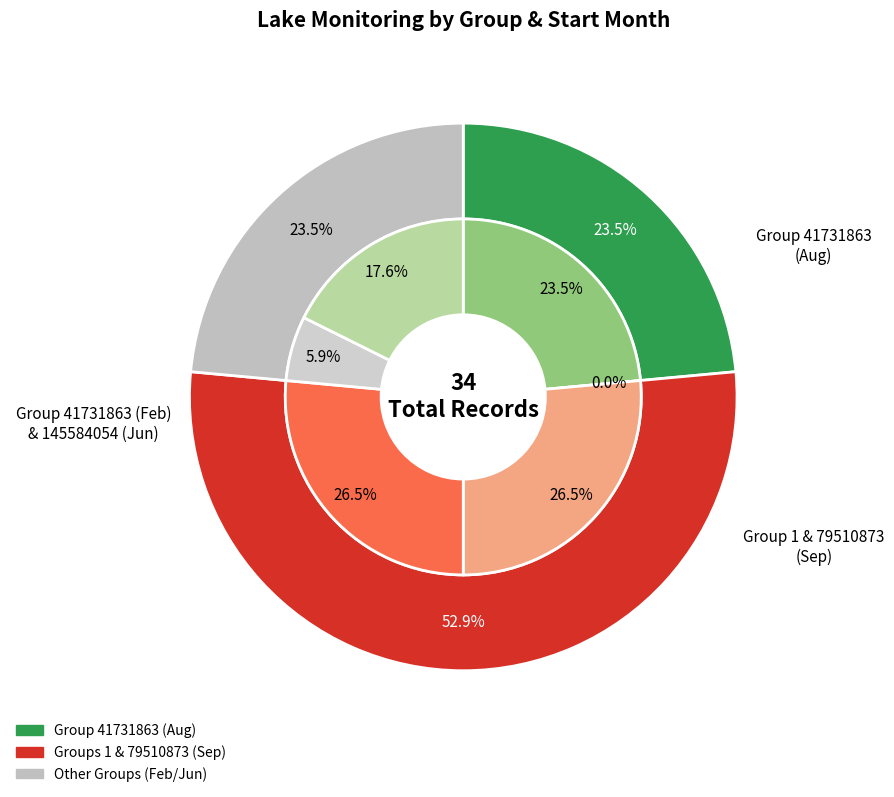

What is the ratio of the value at 1 to the value at 41731863?

4.5